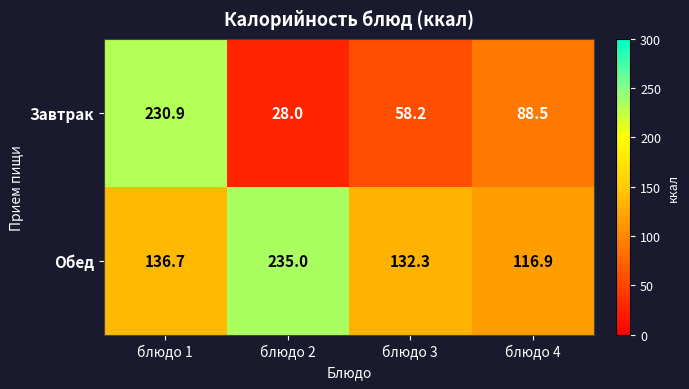

The Завтрак series shows 135.0 at блюдо 1. True or false?

False